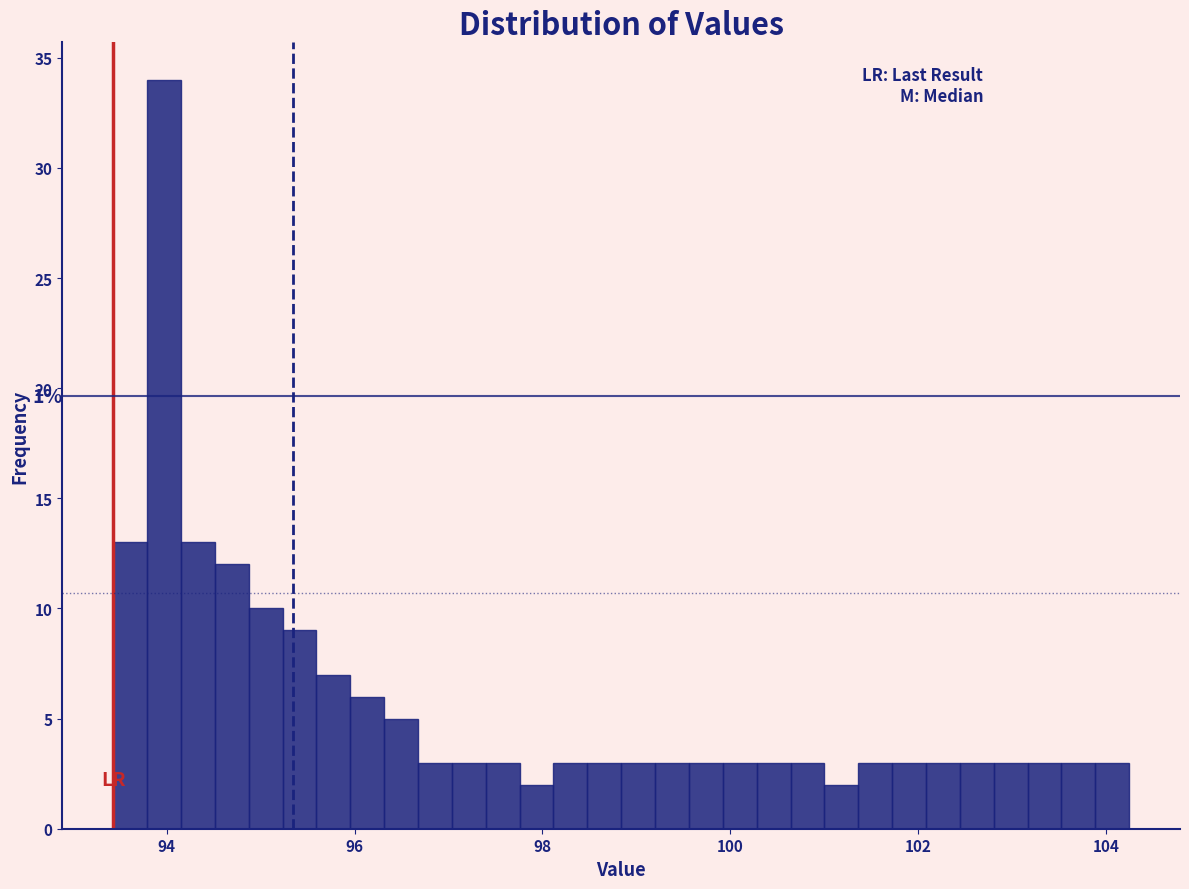

Around what value on the x-axis is the tallest bar? Give the approximate position of its centre, as read against the axis.

94.0